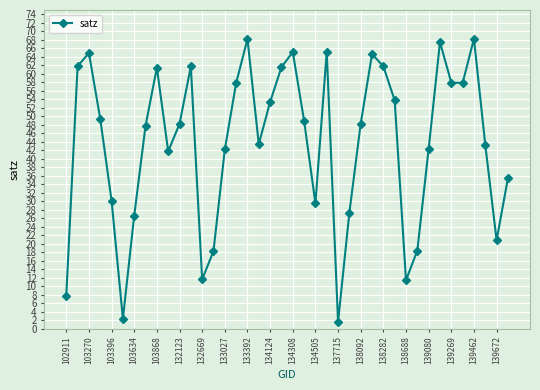

What is the average value?

43.7